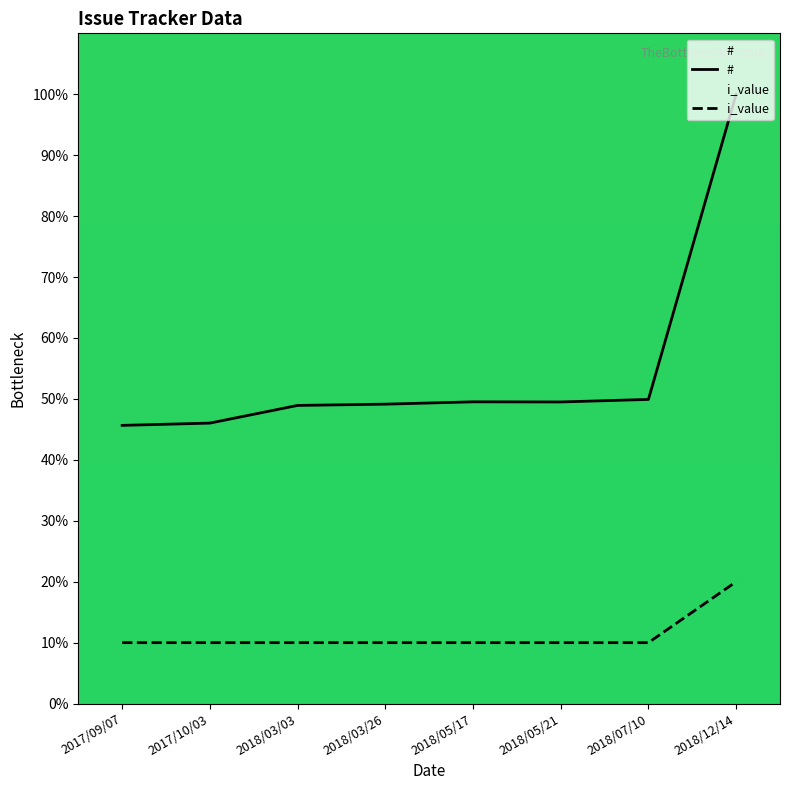

What is the sum of all i_value values?

90.0